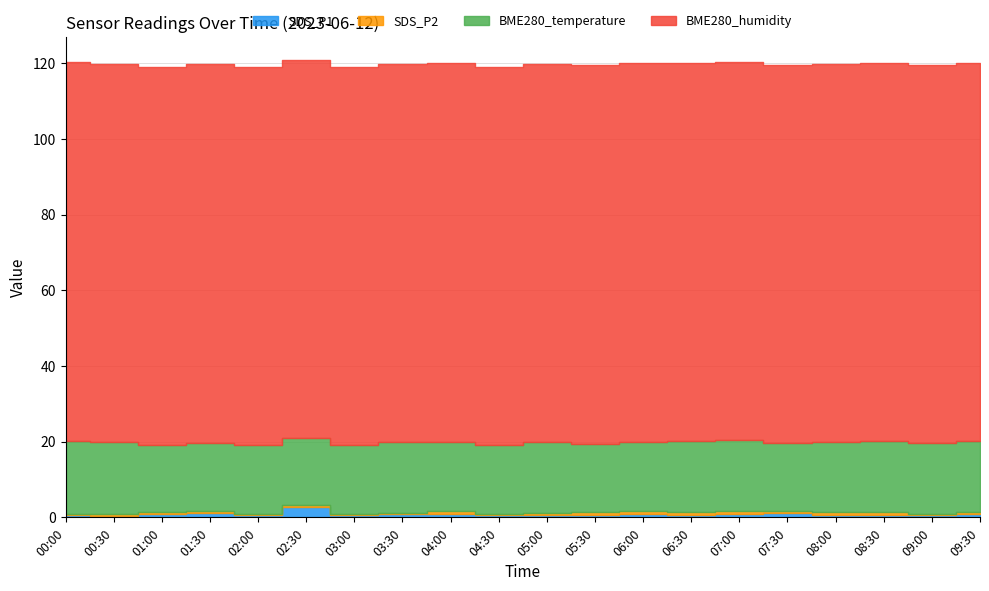

What is the average value of the SDS_P2 series?

0.6